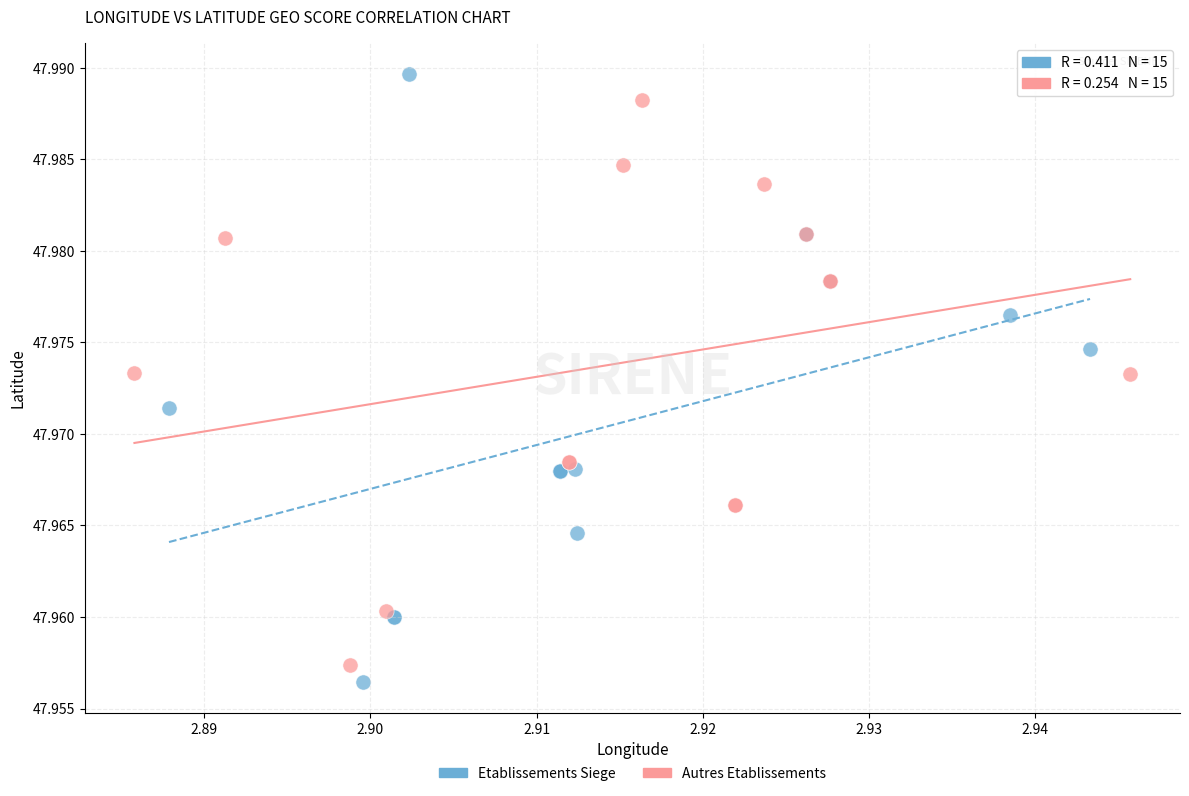

What are all the series names shown in the legend?

Etablissements Siege, Autres Etablissements